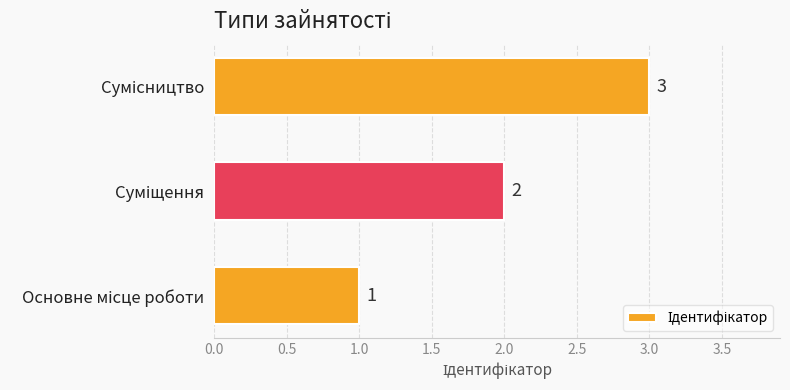

What is the sum of all values?

6